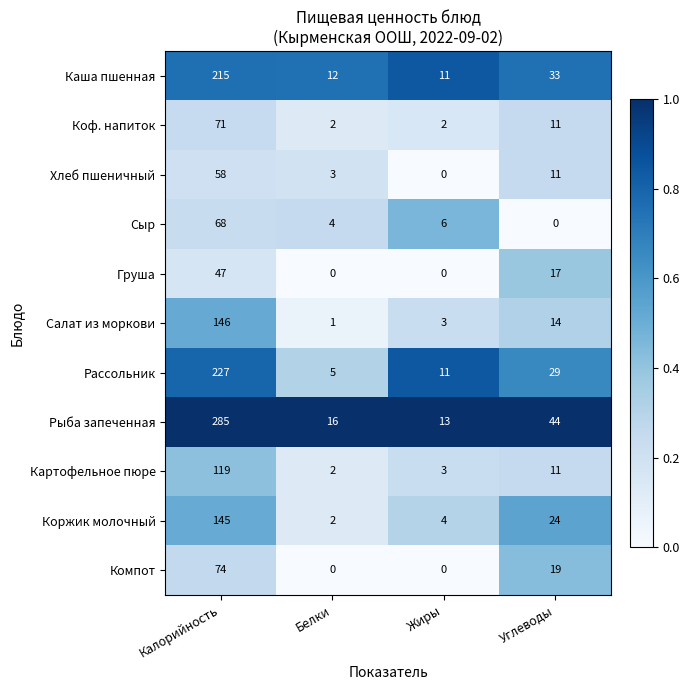

Is it true that Картофельное пюре equals 162 at Калорийность?

False